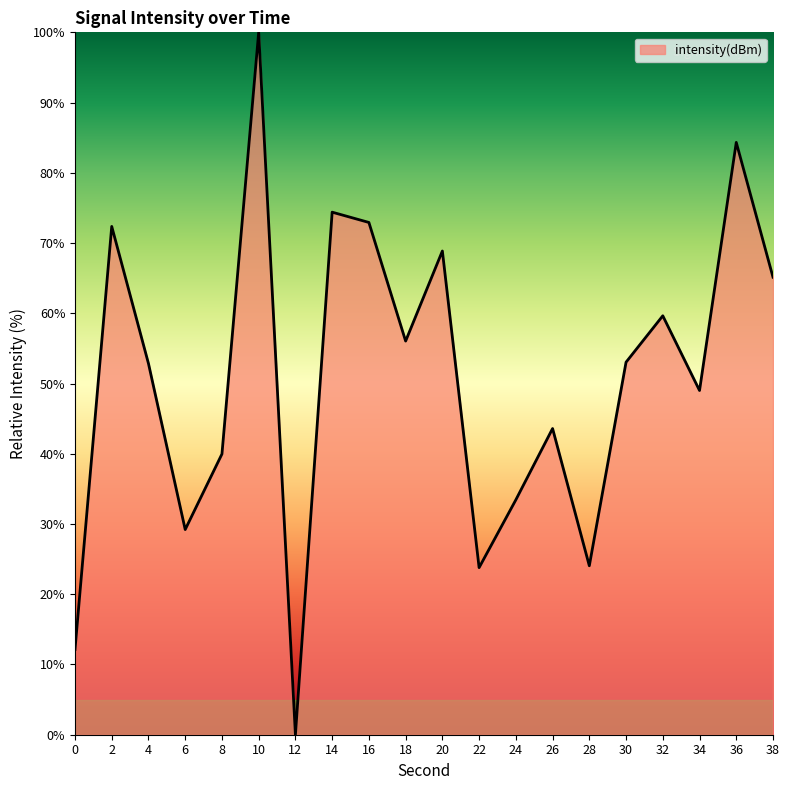

How many distinct data groups are displayed?

1